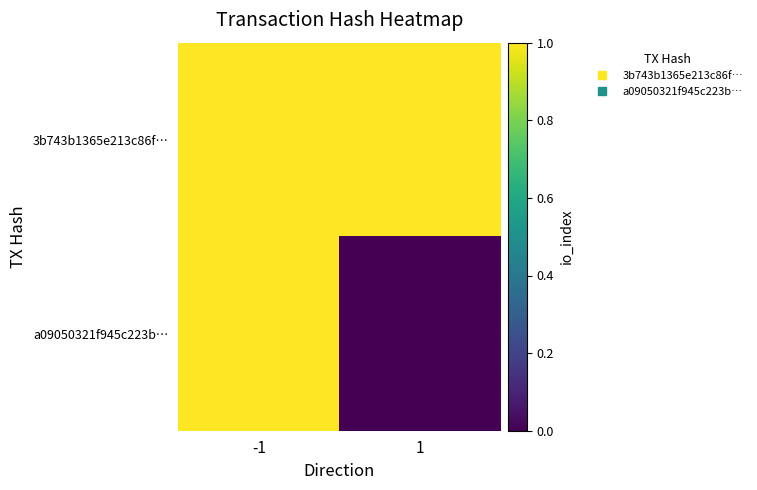

List the series in order of their peak value, highest first.

3b743b1365e213c86f…, a09050321f945c223b…